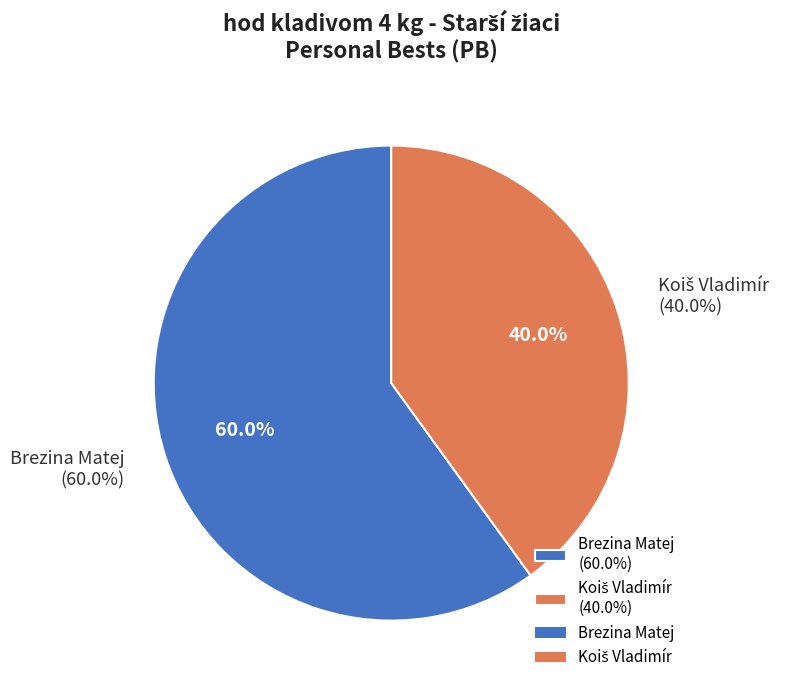

Between Brezina Matej and Koiš Vladimír, which is larger?

Brezina Matej